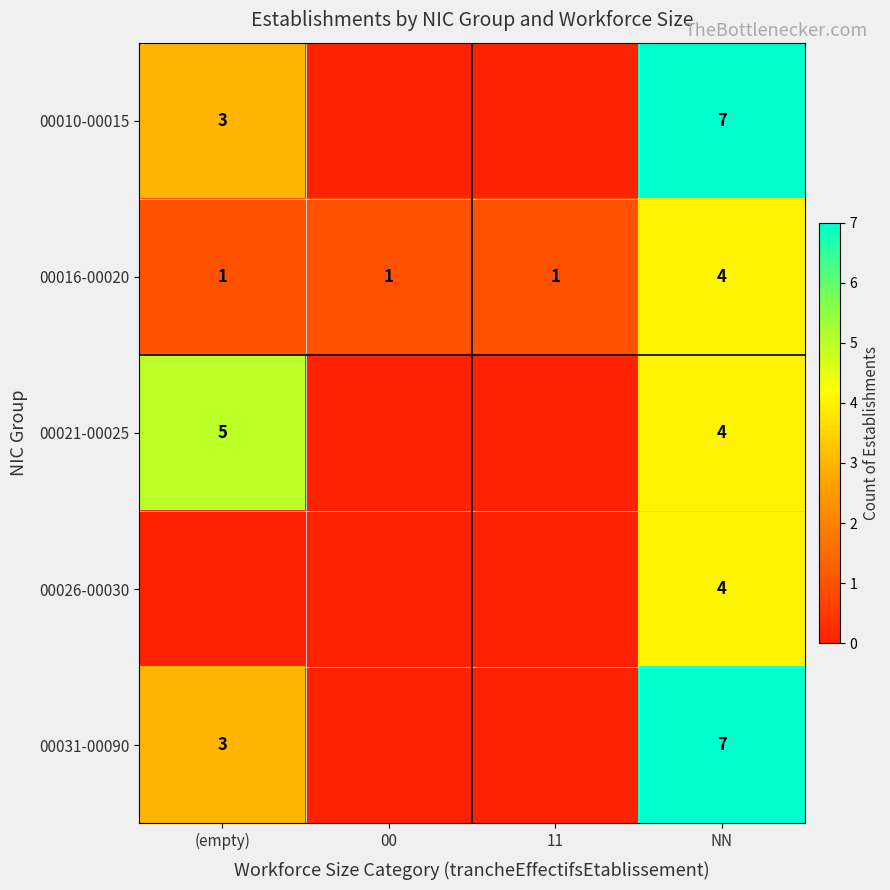

What is the spread (max minus min) of values at 00?

1